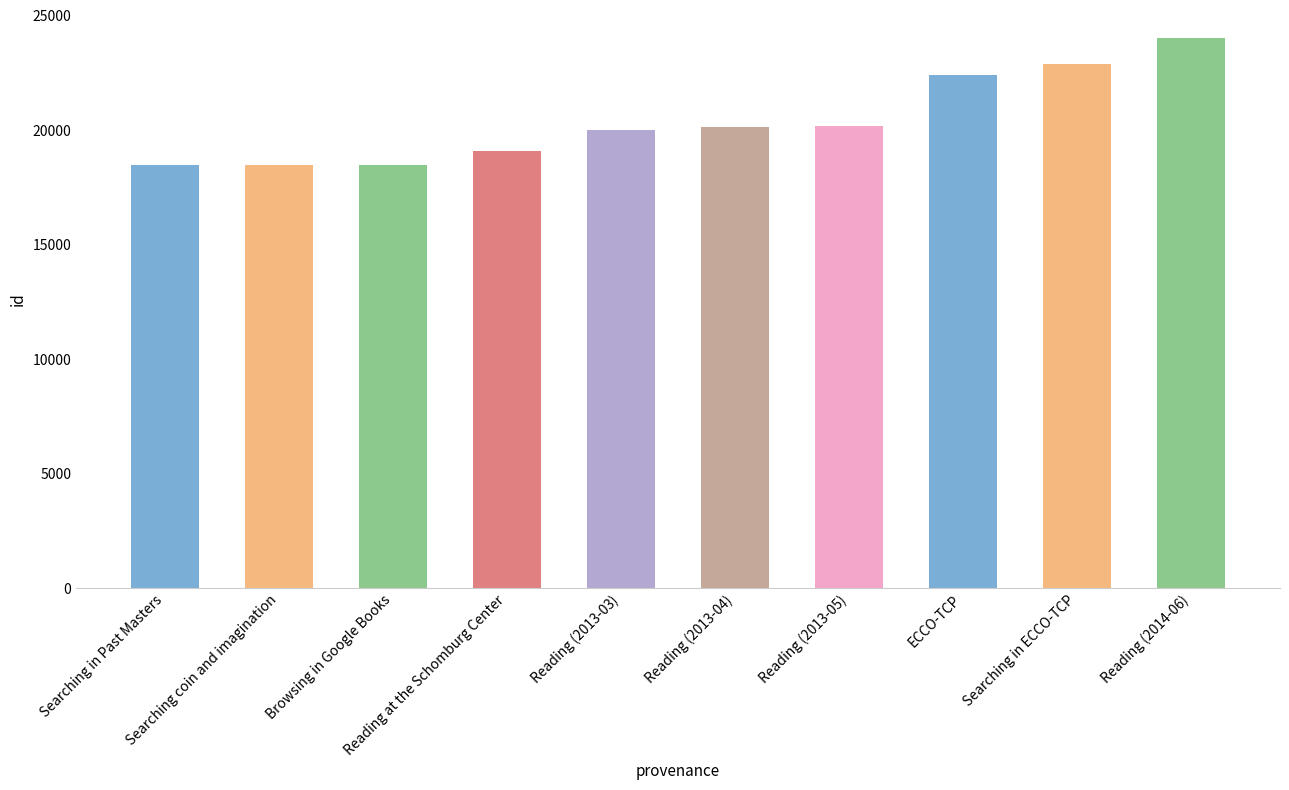

Reading right to left, extract all data points from this chart.

Reading (2014-06)=24029	Searching in ECCO-TCP=22857	ECCO-TCP=22397	Reading (2013-05)=20166	Reading (2013-04)=20129	Reading (2013-03)=19982	Reading at the Schomburg Center=19085	Browsing in Google Books=18457	Searching coin and imagination=18454	Searching in Past Masters=18443